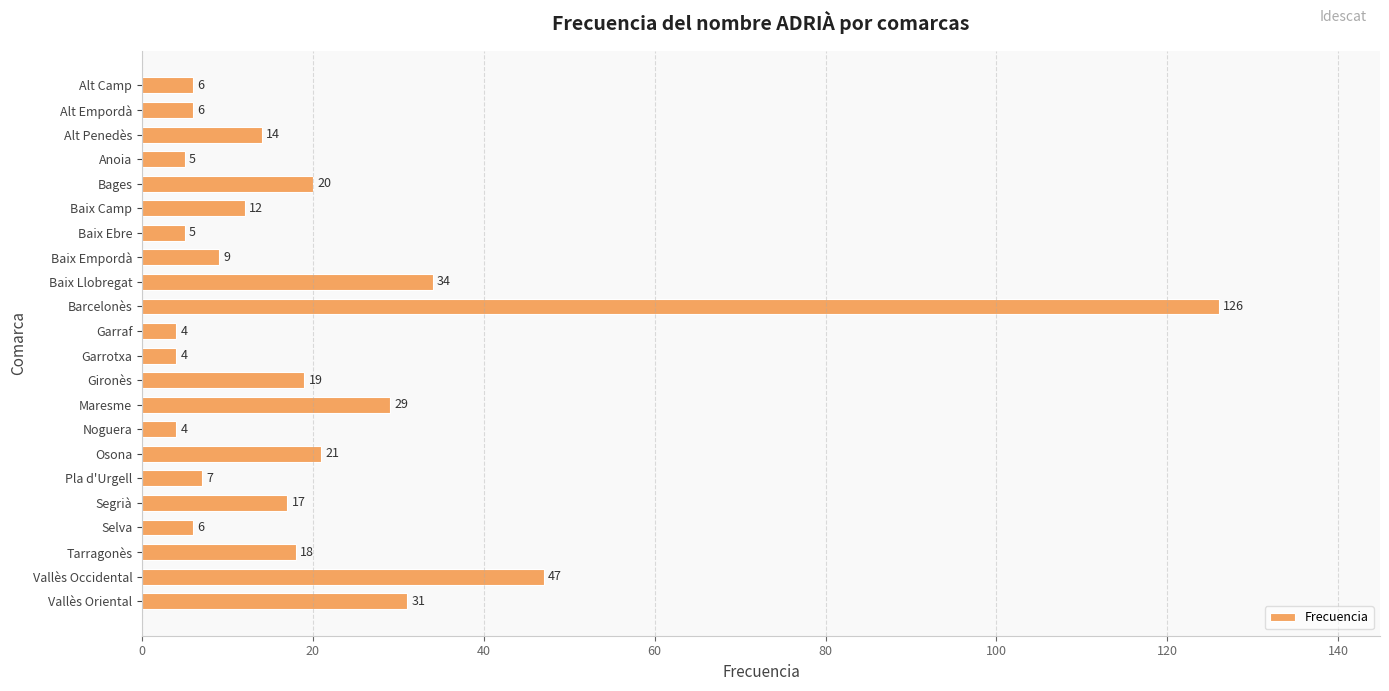

What is the minimum value shown in the chart?

4